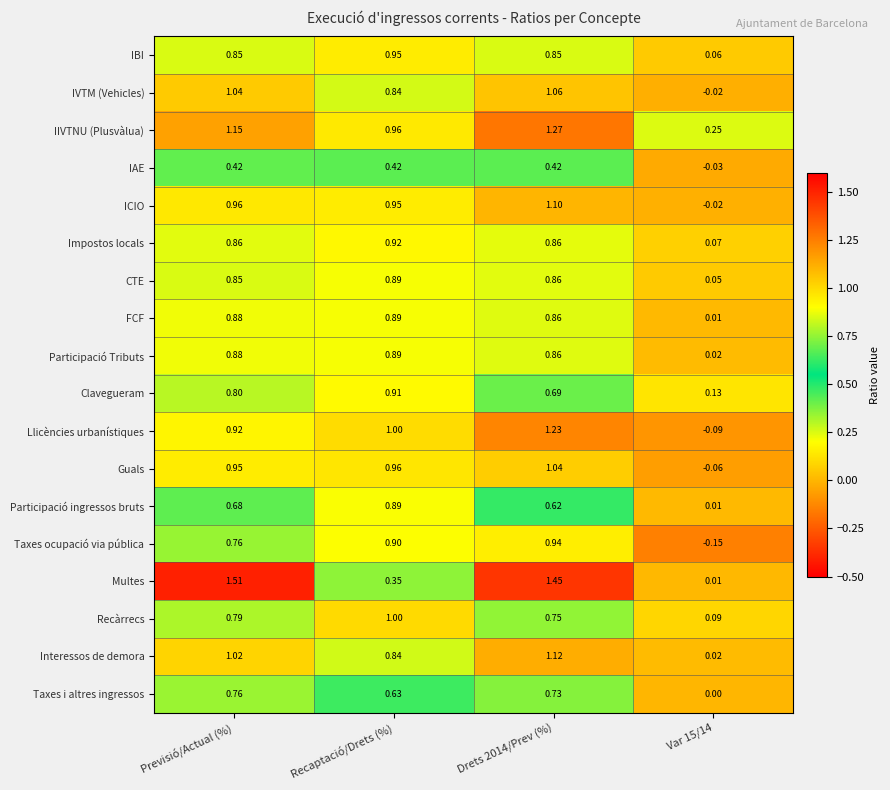

At which label does Interessos de demora first exceed 1?

Previsió/Actual (%)